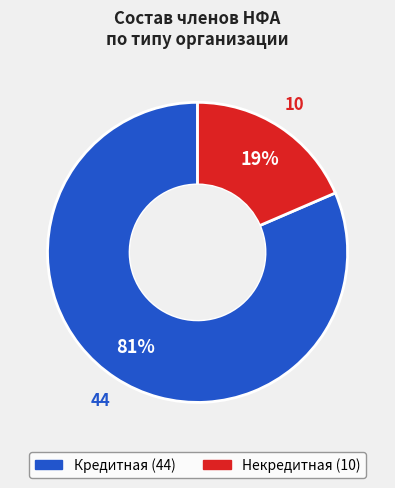

Between Кредитная and Некредитная, which is larger?

Кредитная